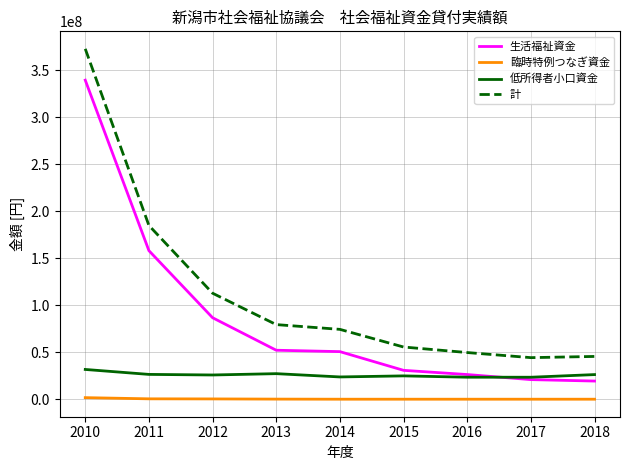

What is the greatest value displayed?

372769515